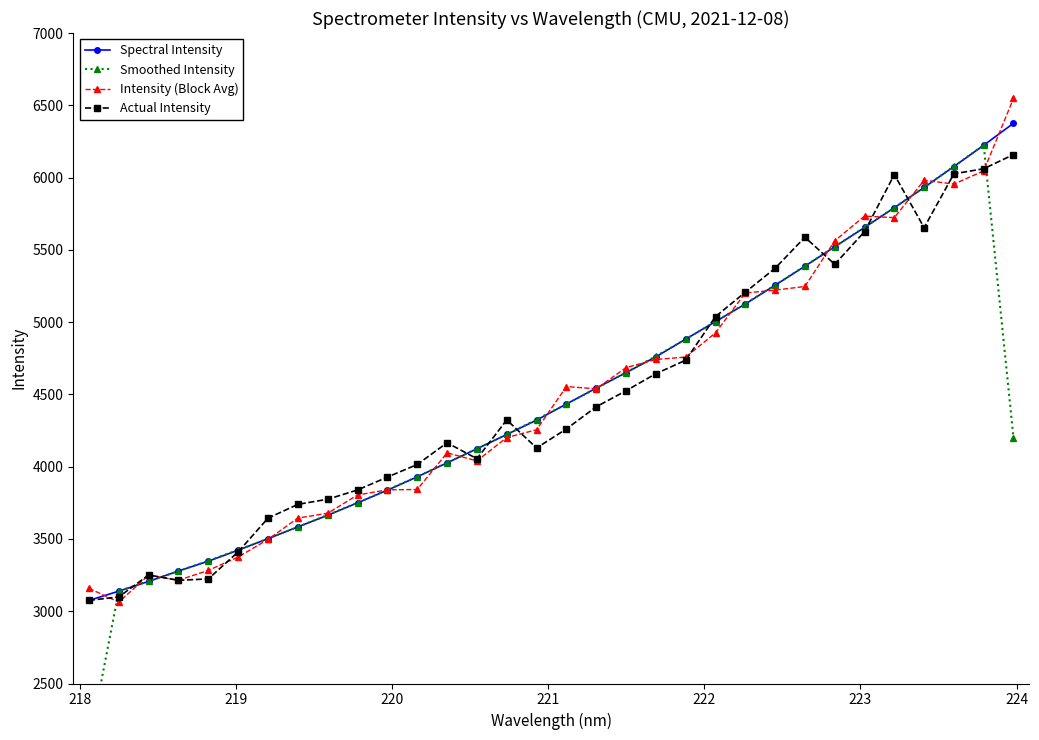

What is the label of the 19th point from the right?

13